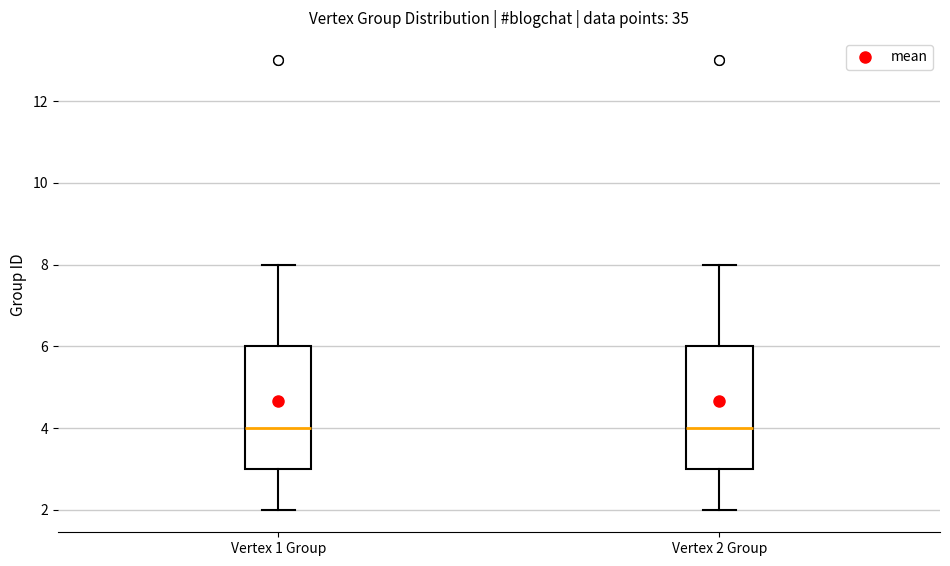

Where does the lower whisker of the box for Vertex 2 Group end on the y-axis? The values are not printed on the chart, so give them approximately, as read against the axis.

2